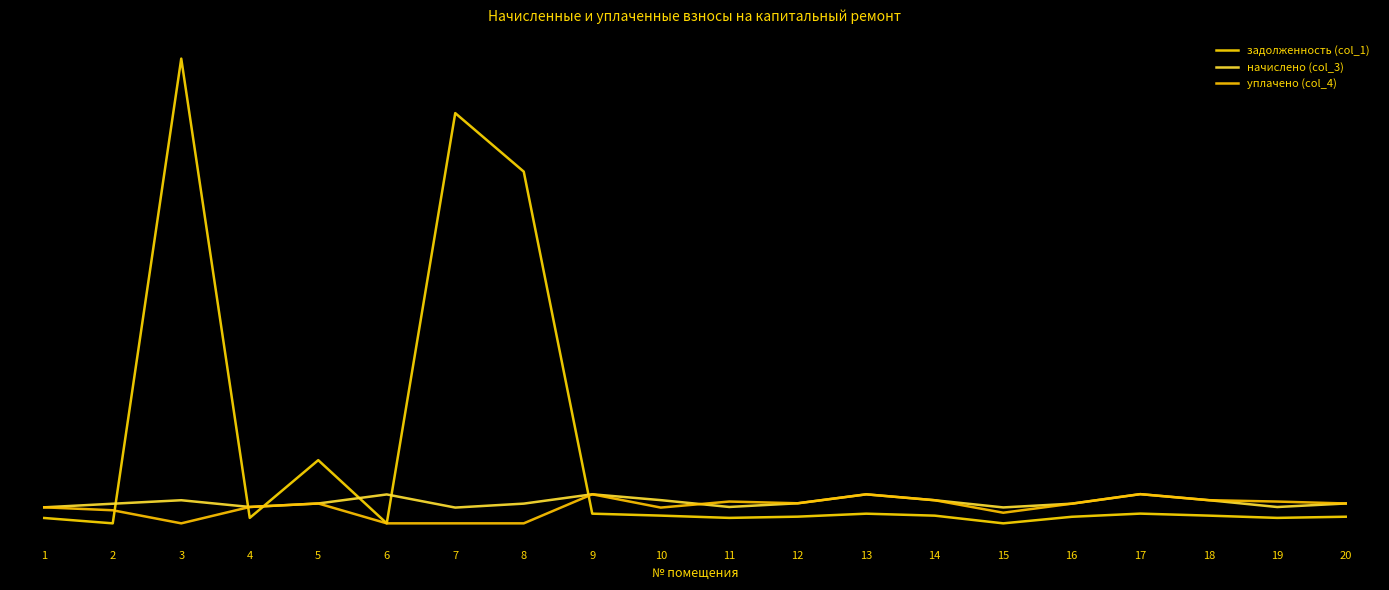

Is this an area chart (filled region under the line)?

No